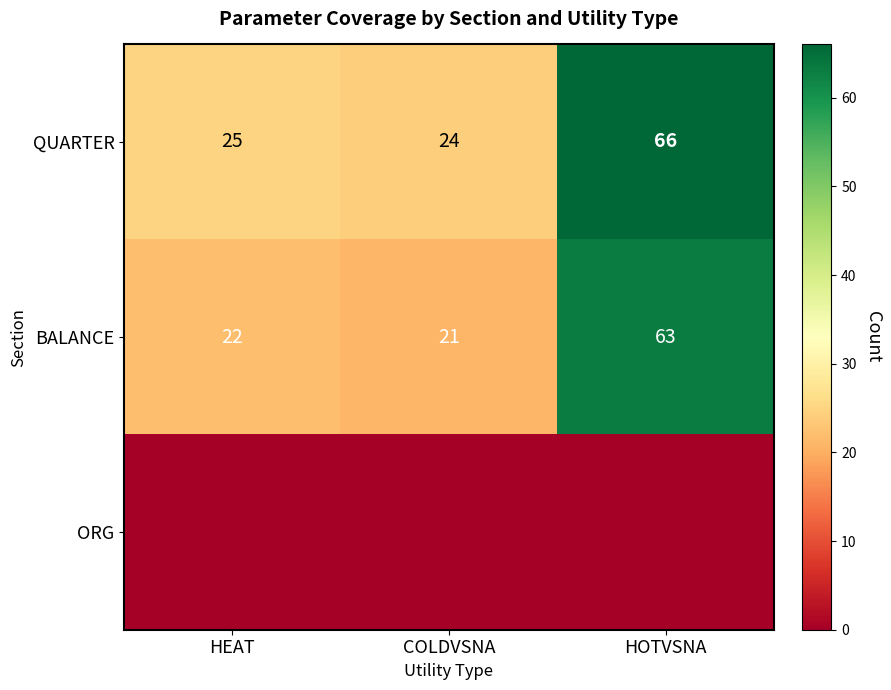

What is the spread (max minus min) of values at COLDVSNA?

24